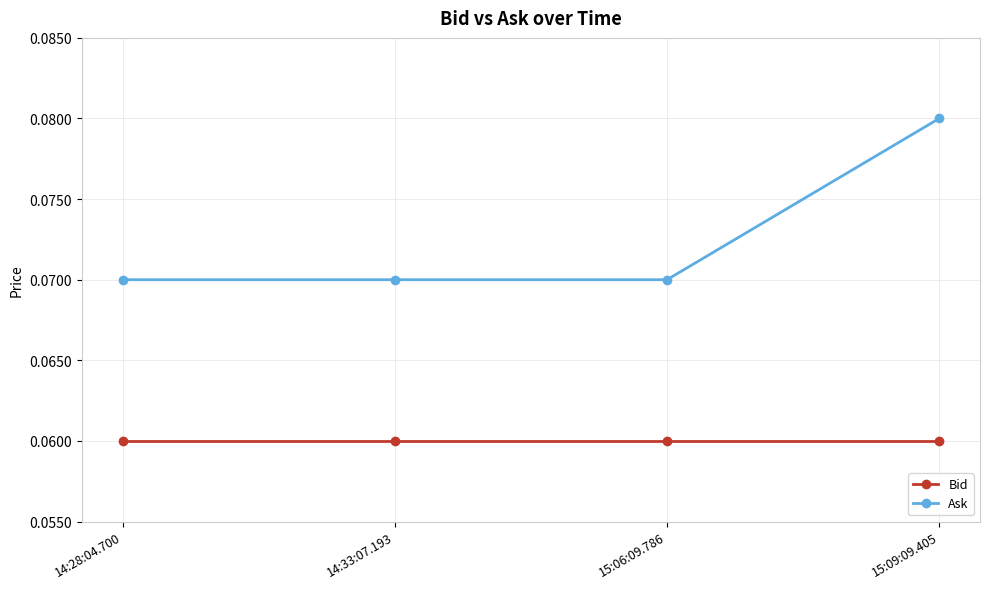

True or false: Ask and Bid cross at least once.

False